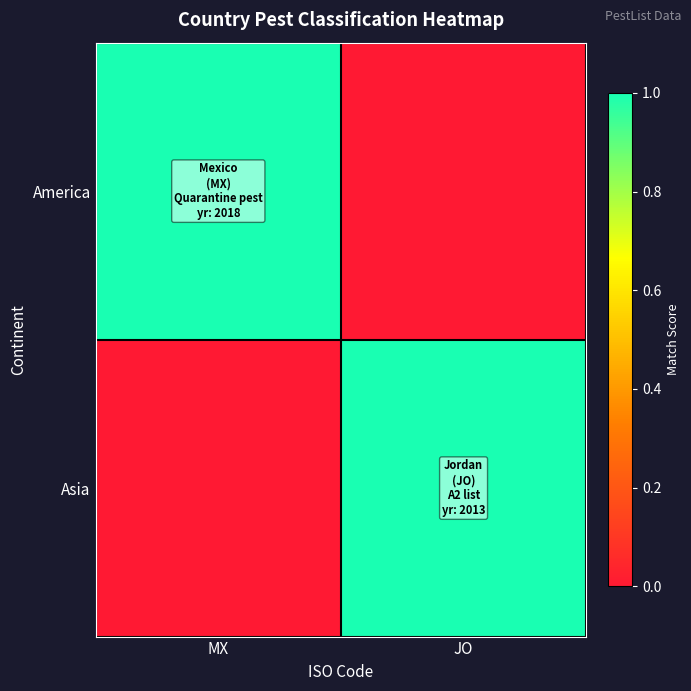

Reading left to right, what are all the values shown in this chart?

America: MX=1	JO=0
Asia: MX=0	JO=1